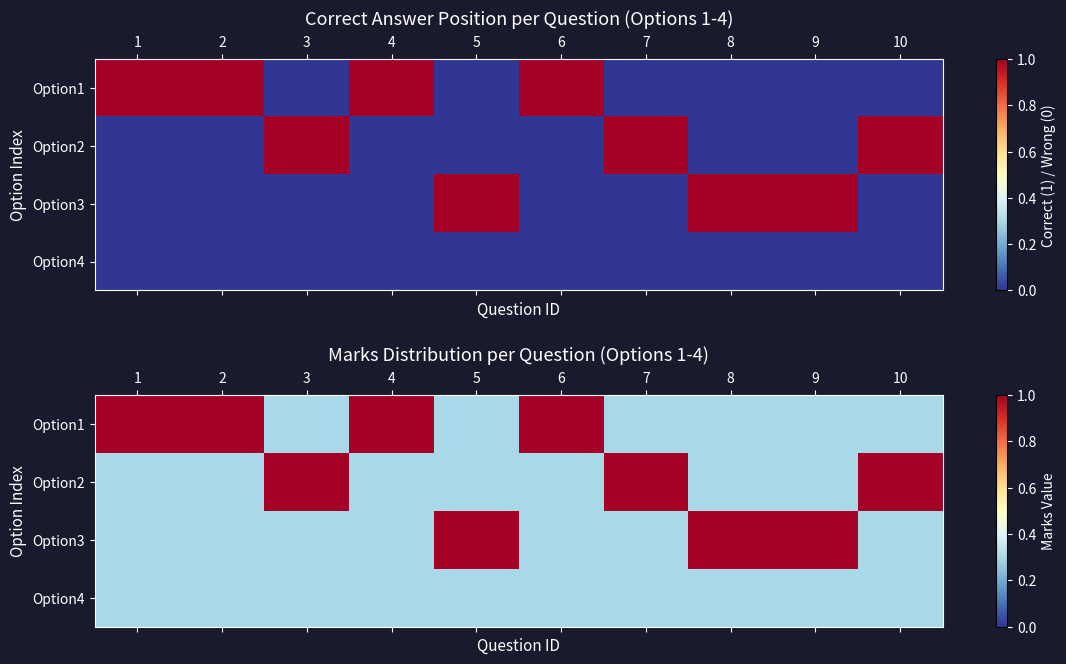

True or false: Option2 has a value of 0.2 at 2.

False